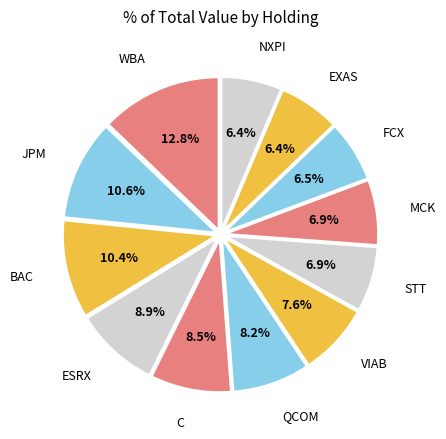

Which slice is the largest?

WBA